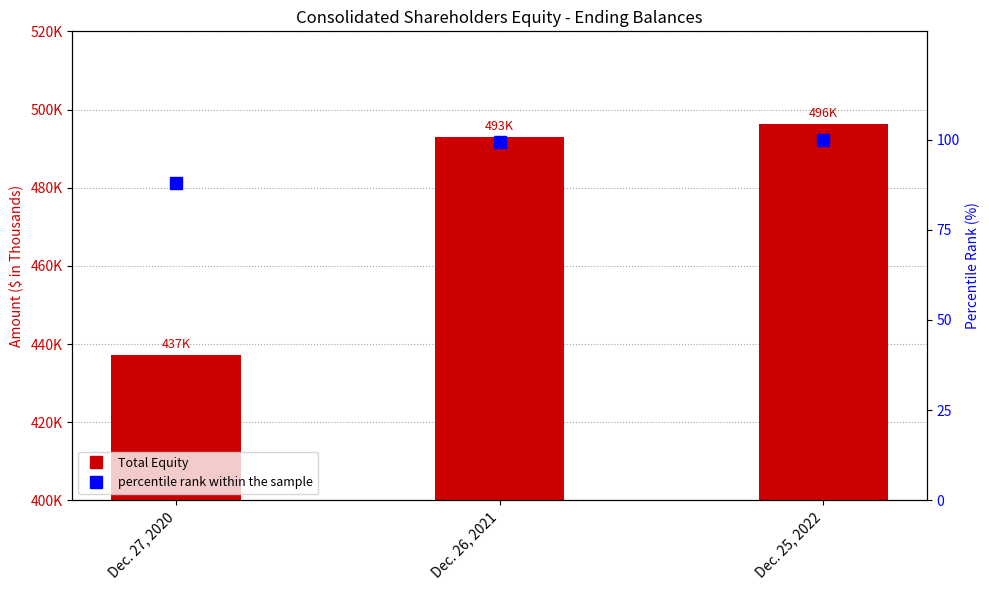

At how many categories does at least one series exceed 252663?

3